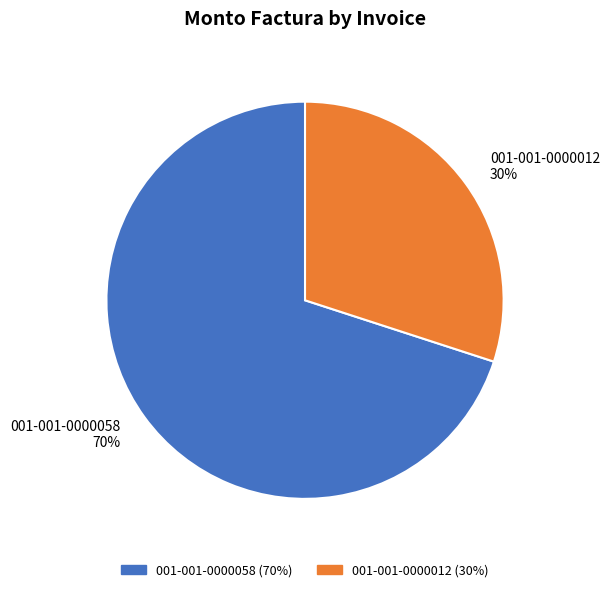

Between 001-001-0000058 and 001-001-0000012, which is larger?

001-001-0000058